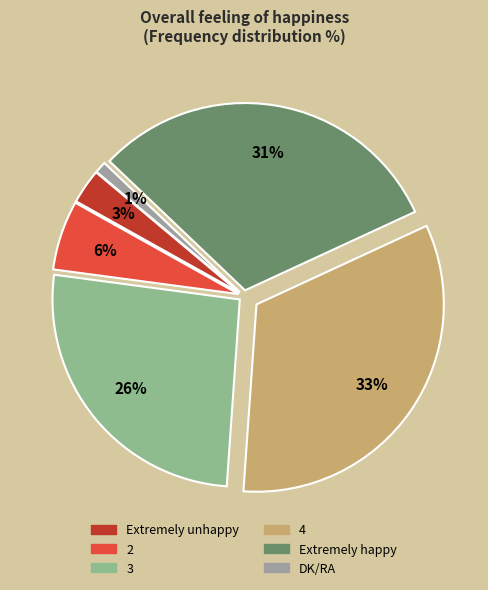

What is the largest slice in the pie chart?

4